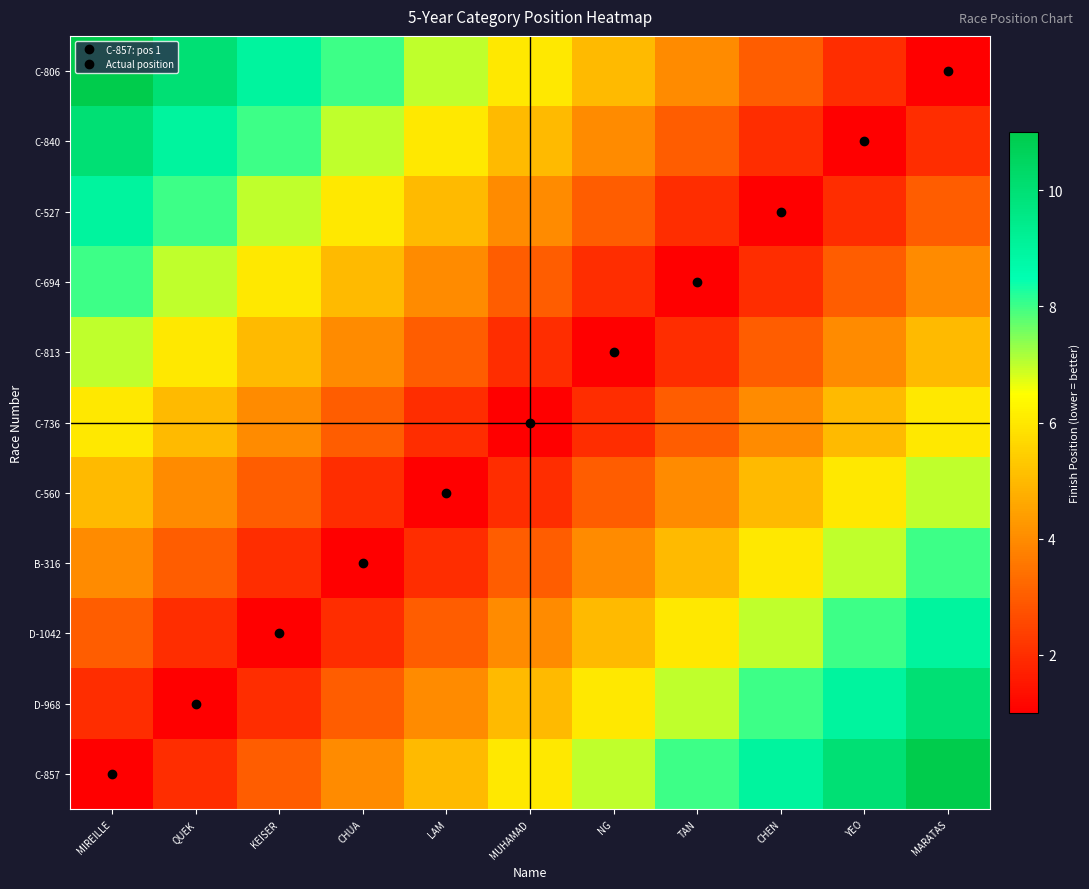

At NG, list the series in order from largest to smallest.

C-857, D-968, D-1042, C-806, B-316, C-840, C-560, C-527, C-736, C-694, C-813